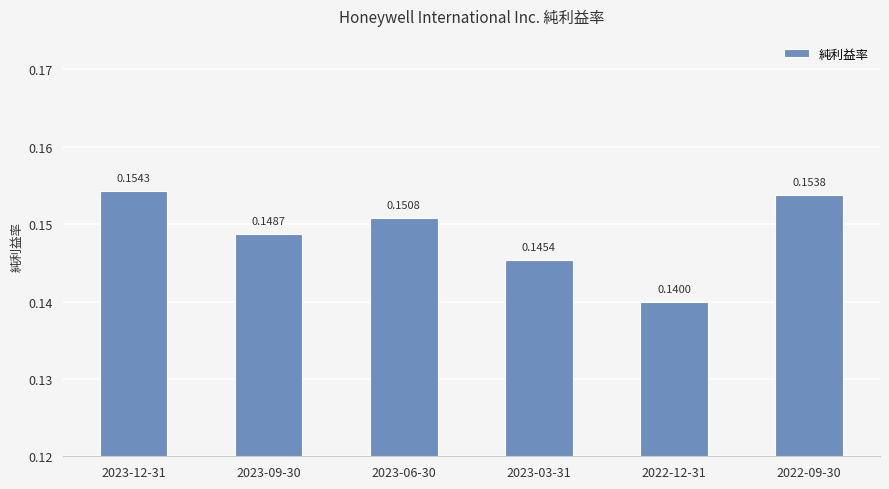

List the labels in order of value, largest first.

2023-12-31, 2022-09-30, 2023-06-30, 2023-09-30, 2023-03-31, 2022-12-31